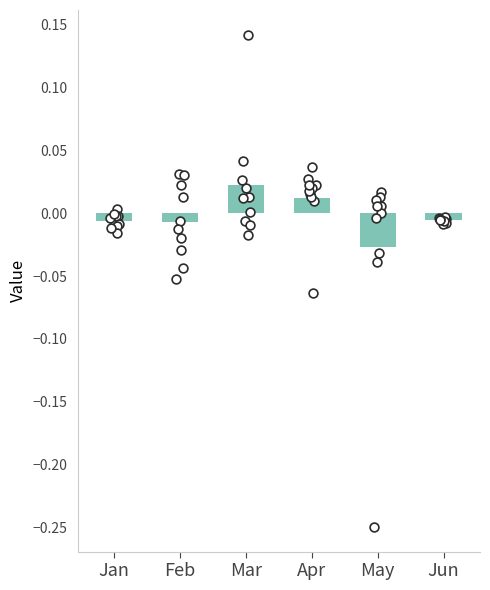

Which series reaches the minimum Y coordinate?

May